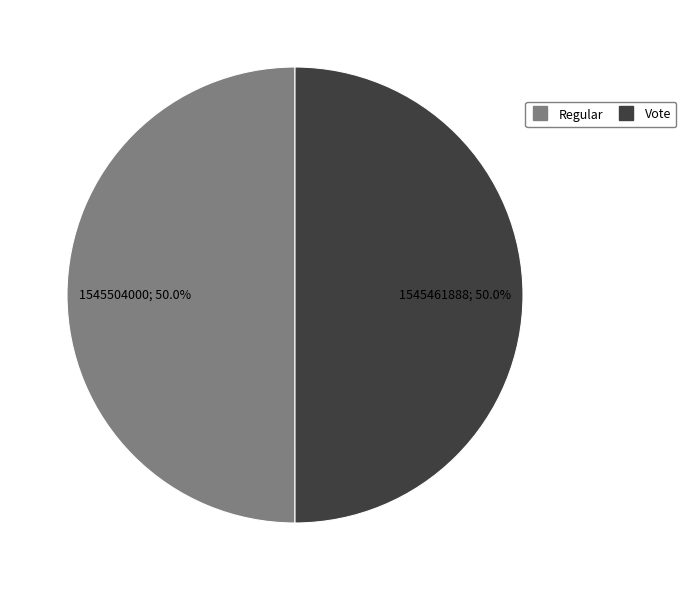

Approximately how many times larger is the value at Regular compared to Vote?

1.0